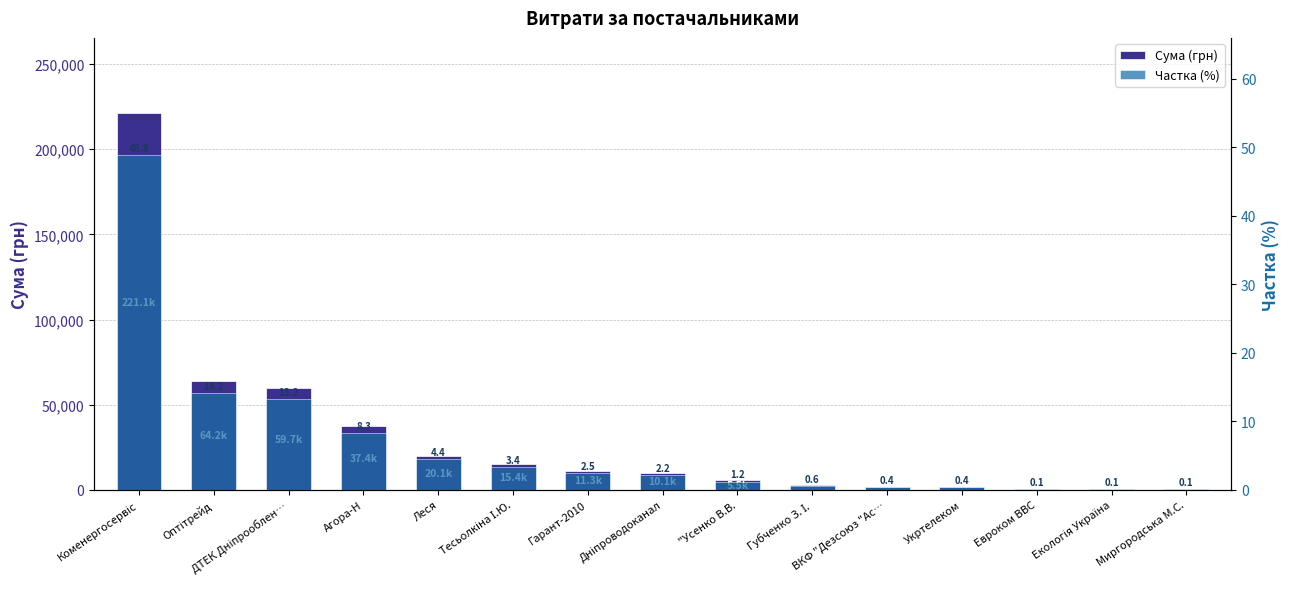

What is the approximate value of Частка (%) at Леся?

4.4